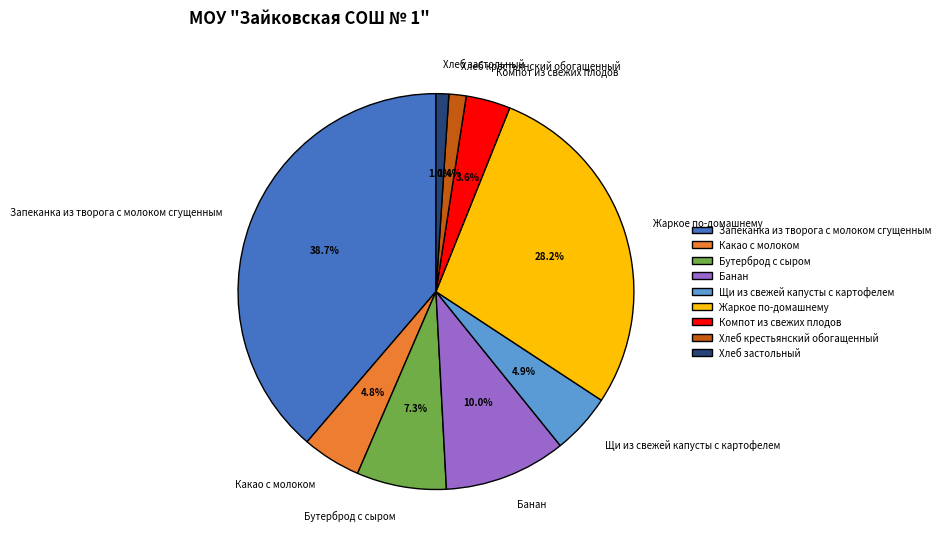

To the nearest percent, what portion does Запеканка из творога с молоком сгущенным represent?

39%